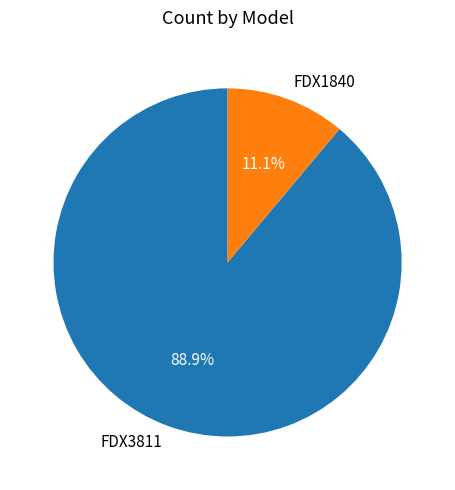

Between FDX3811 and FDX1840, which is larger?

FDX3811